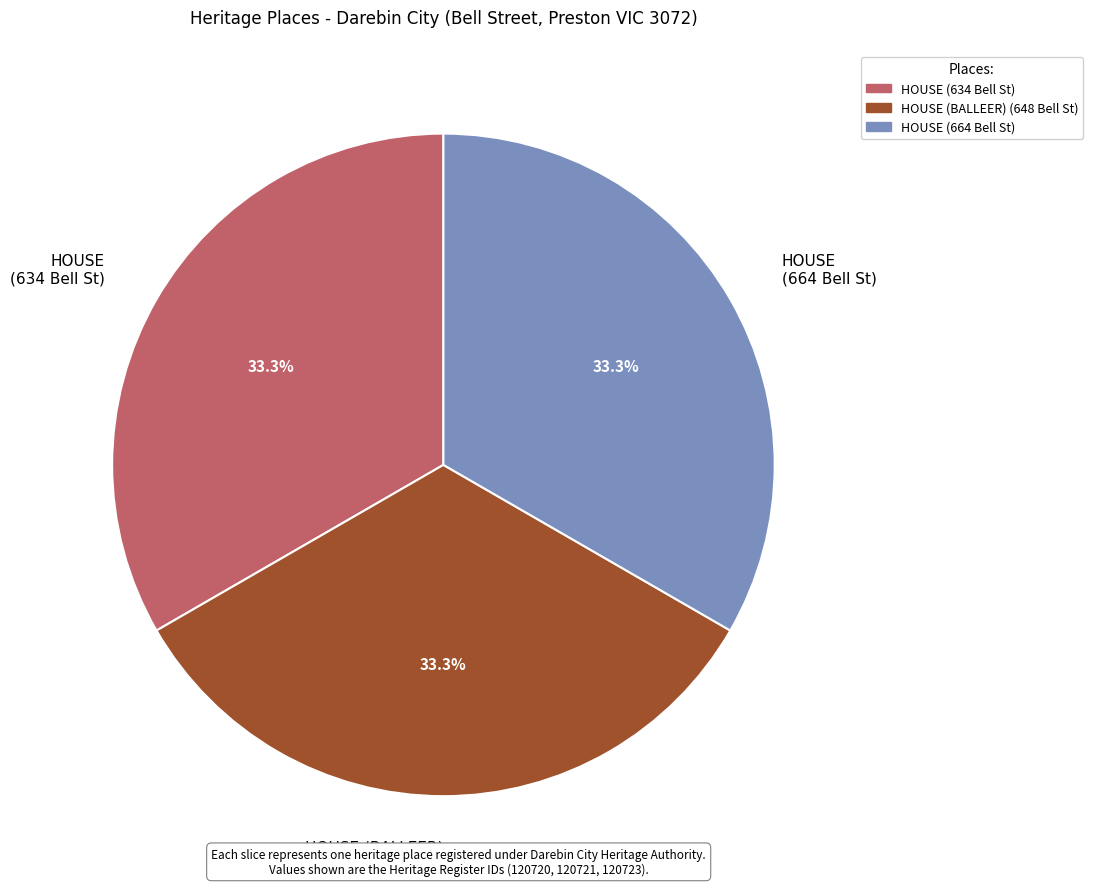

Does any single category account for the majority?

No